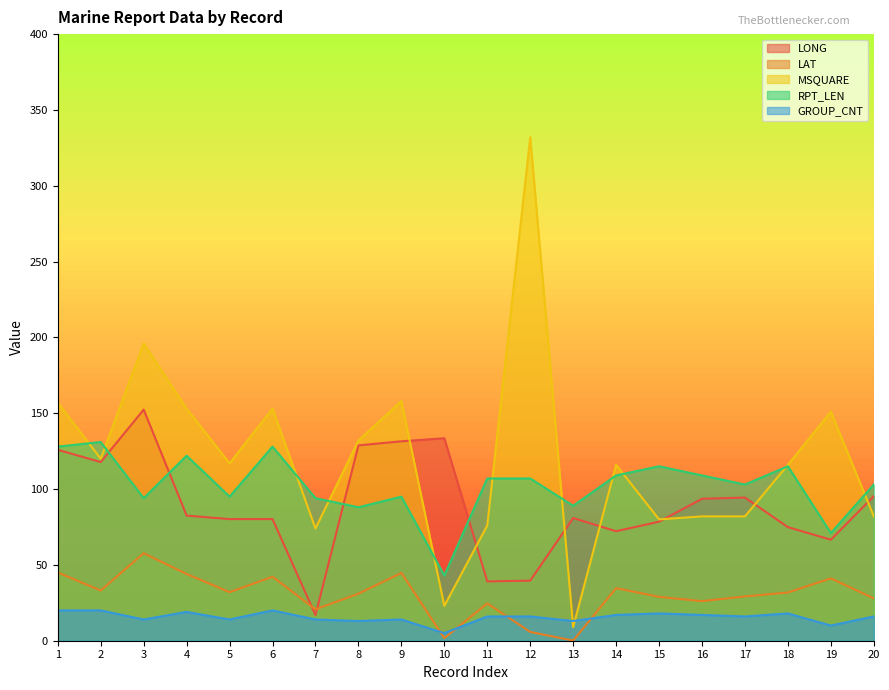

How many data points does each series have?

20